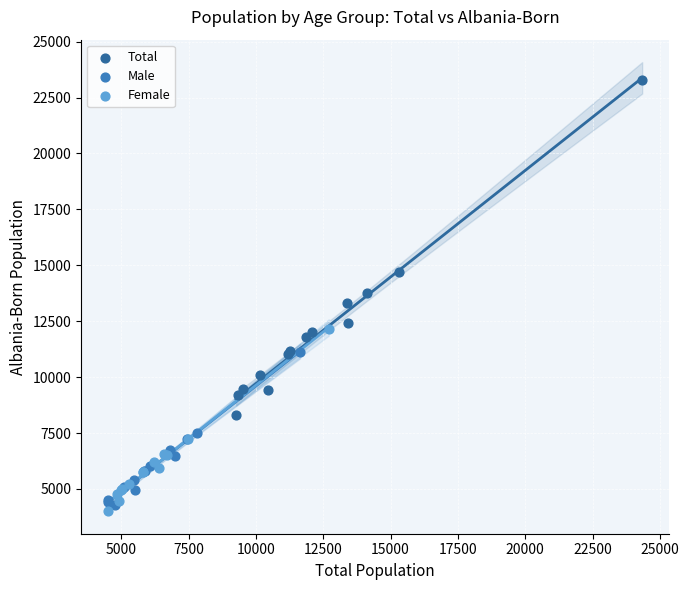

Which series has the widest spread of Y values?

Total